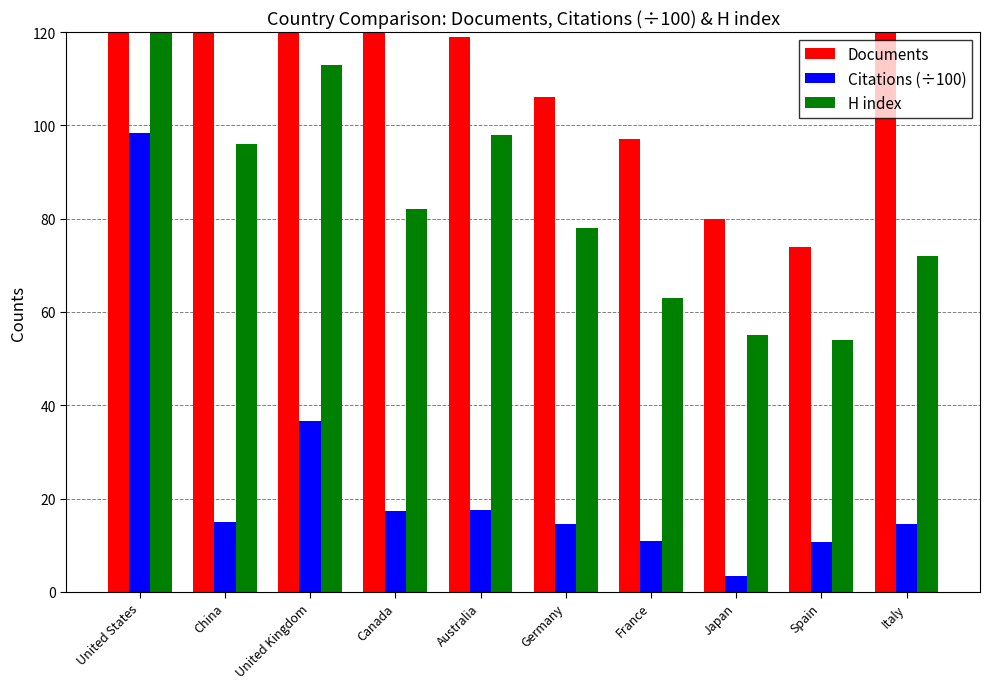

Is the value of Citations (÷100) at France greater than the value of H index at Spain?

No